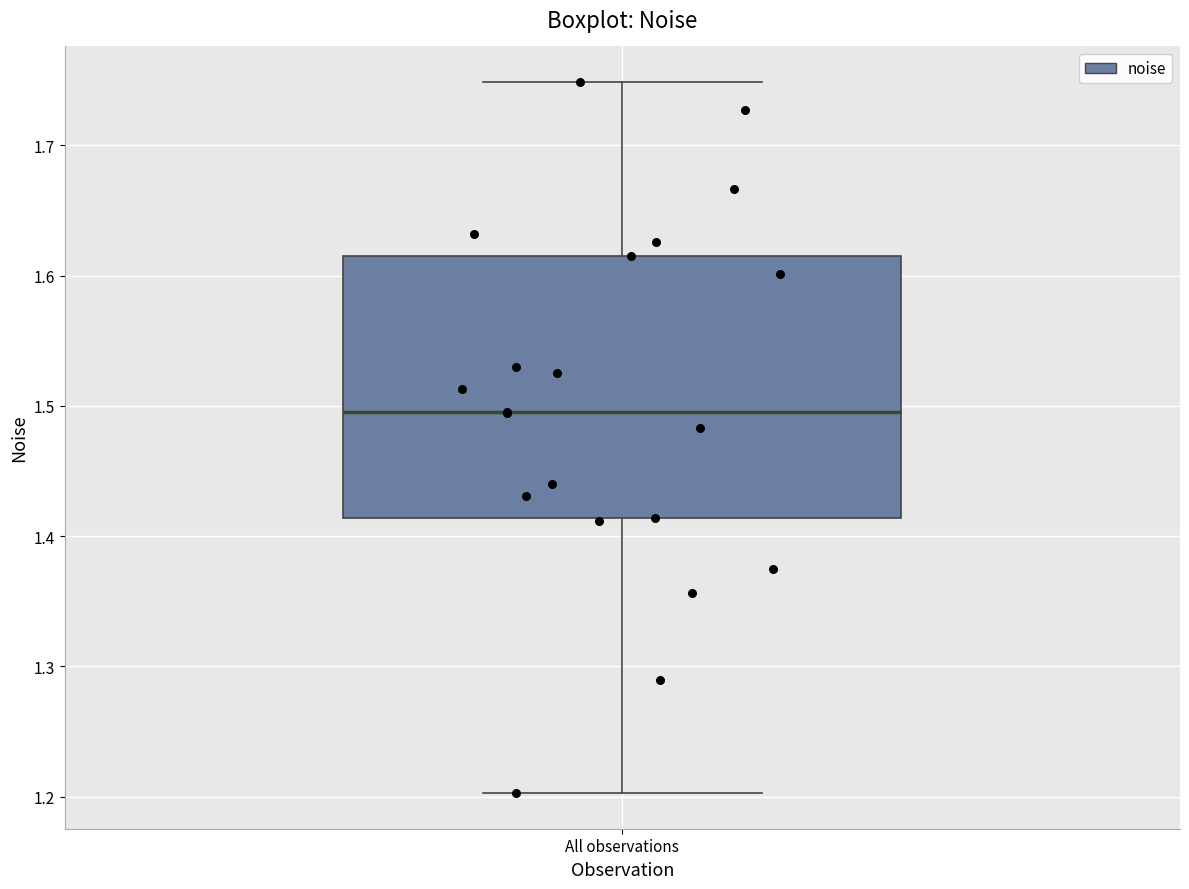

Read this box plot against the y-axis: the position of the median line, the range covered by the box, and the ends of both whiskers. The values are not printed on the chart, so give them approximately, as read against the axis.

median 1.50, box 1.41 to 1.61, whiskers 1.20 to 1.75